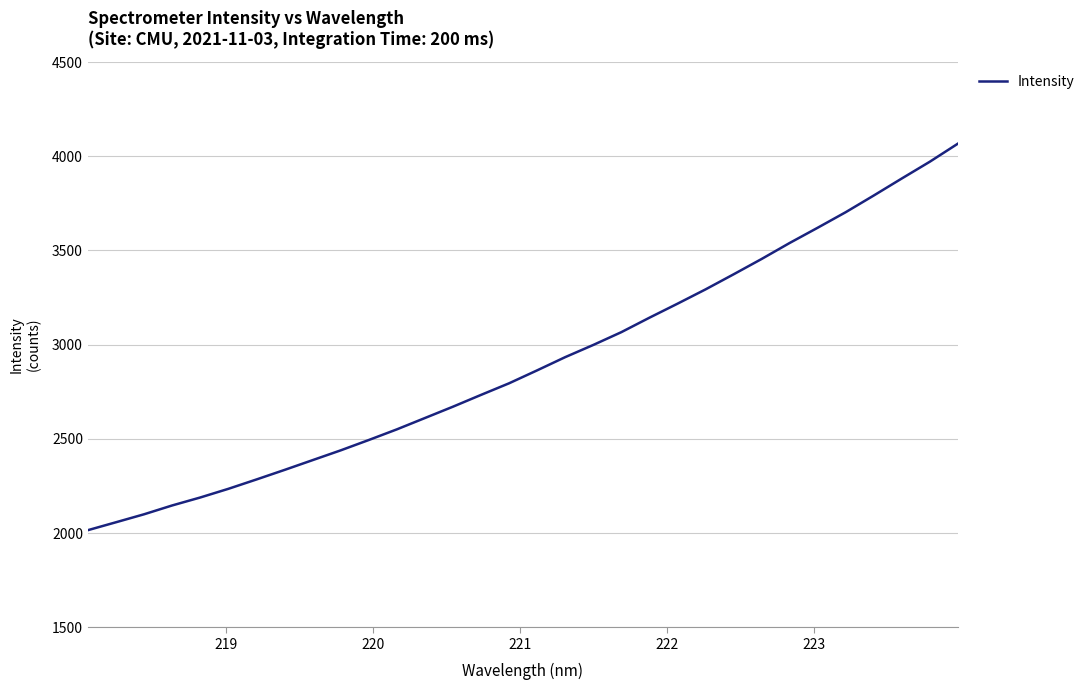

What is the maximum value shown in the chart?

4066.7